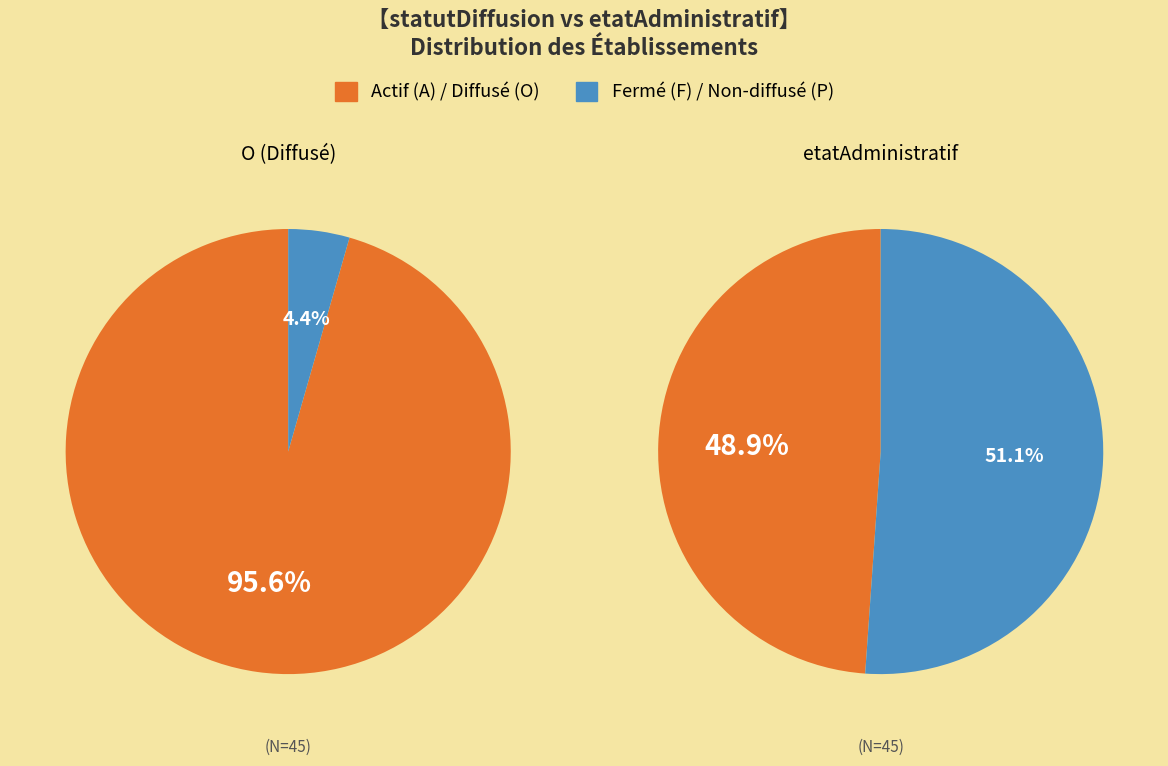

What is the majority slice?

O